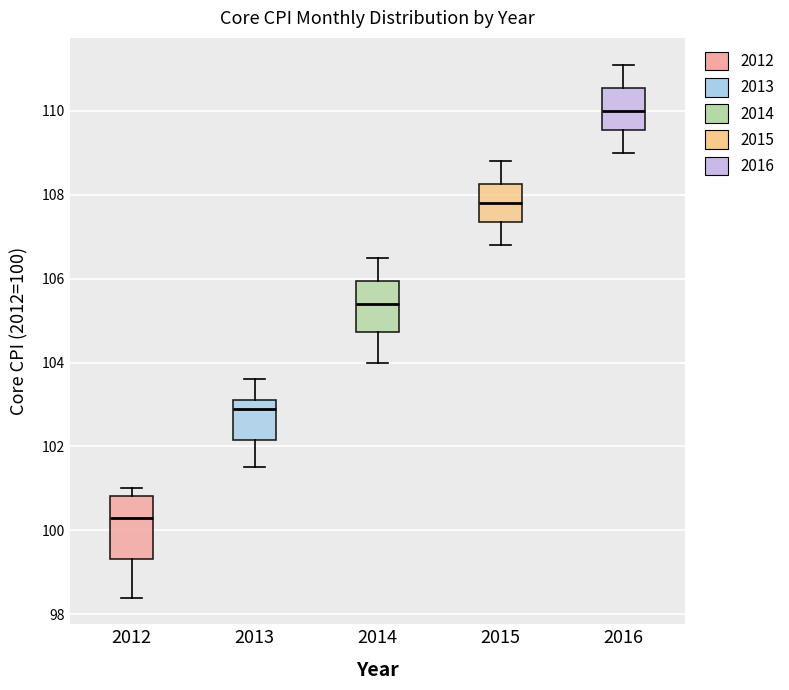

Reading left to right, read every box against the y-axis: the position of its median line, the range the box covers, and the ends of its whiskers. The values are not printed on the chart, so give them approximately, as read against the axis.

2012: median 100.4, box 99.4 to 100.8, whiskers 98.4 to 101.0
2013: median 103.0, box 102.2 to 103.2, whiskers 101.6 to 103.6
2014: median 105.4, box 104.8 to 106.0, whiskers 104.0 to 106.6
2015: median 107.8, box 107.4 to 108.2, whiskers 106.8 to 108.8
2016: median 110.0, box 109.6 to 110.6, whiskers 109.0 to 111.2